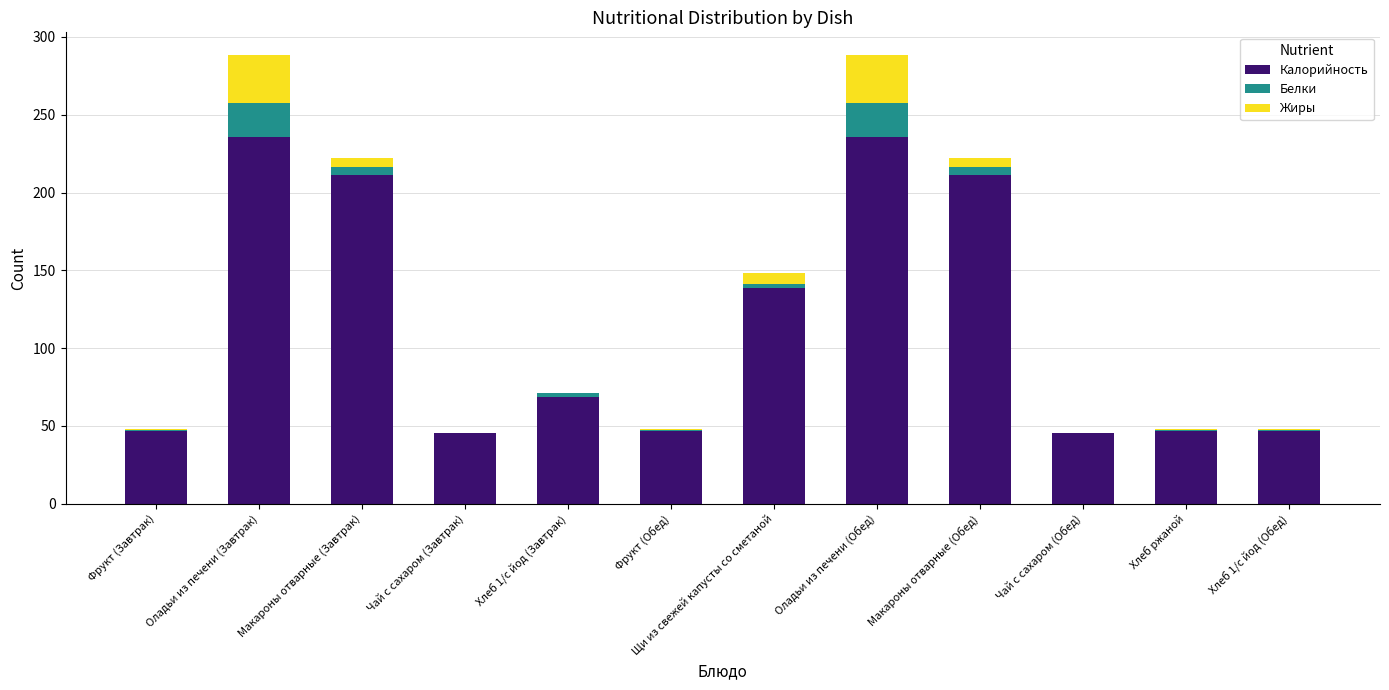

What is the highest value of the Калорийность series?

236.0